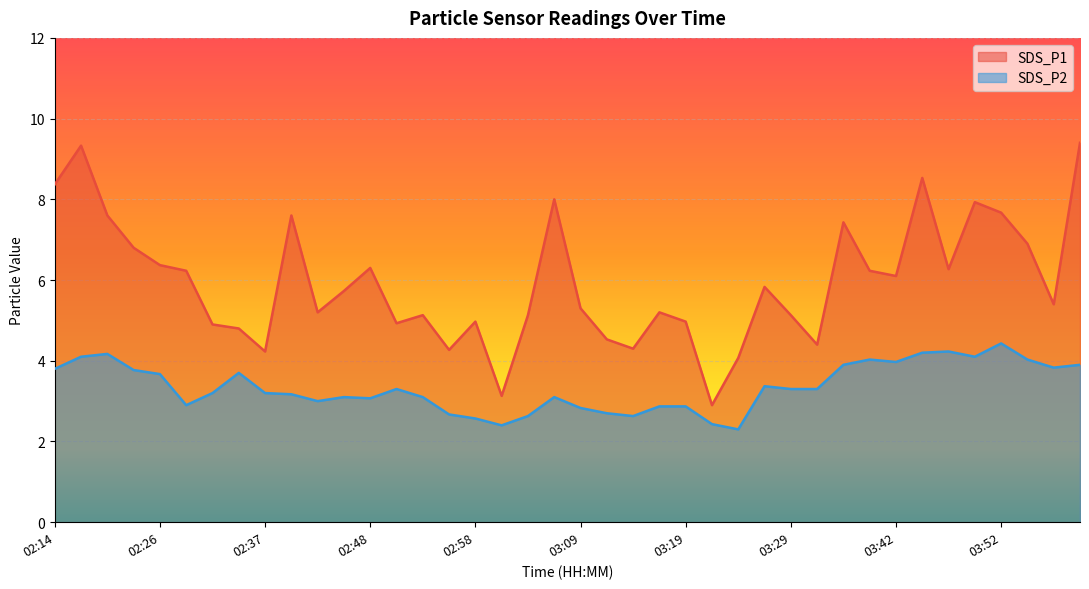

True or false: SDS_P1 has a value of 4.0 at 02:20.

False